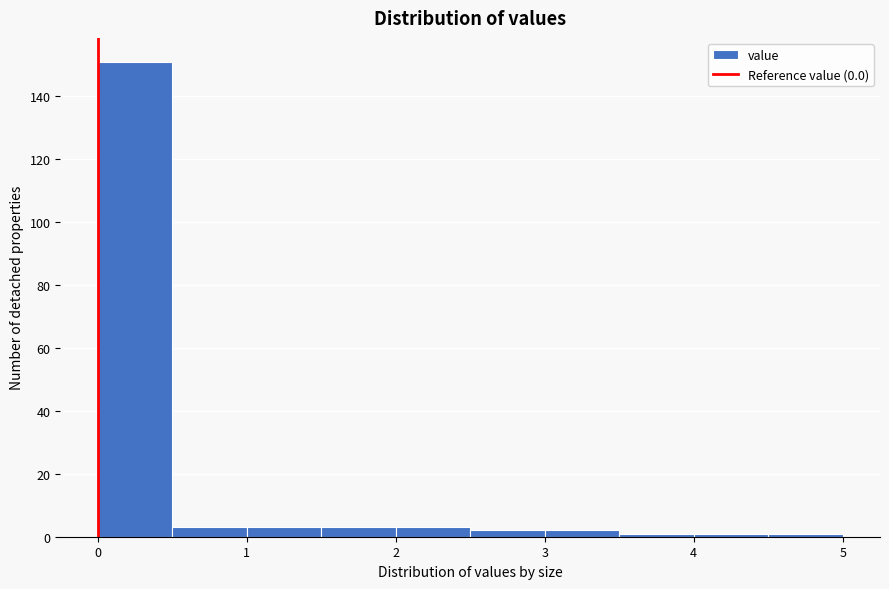

Reading left to right, transcribe this chart: for each bar, give the range it covers on the x-axis and its height. The values are not printed on the chart, so give them approximately, as read against the axis.

0.0 to 0.5: 152
0.5 to 1.0: 4
1.0 to 1.5: 4
1.5 to 2.0: 4
2.0 to 2.5: 4
2.5 to 3.0: 2
3.0 to 3.5: 2
3.5 to 4.0: under 2
4.0 to 4.5: under 2
4.5 to 5.0: under 2